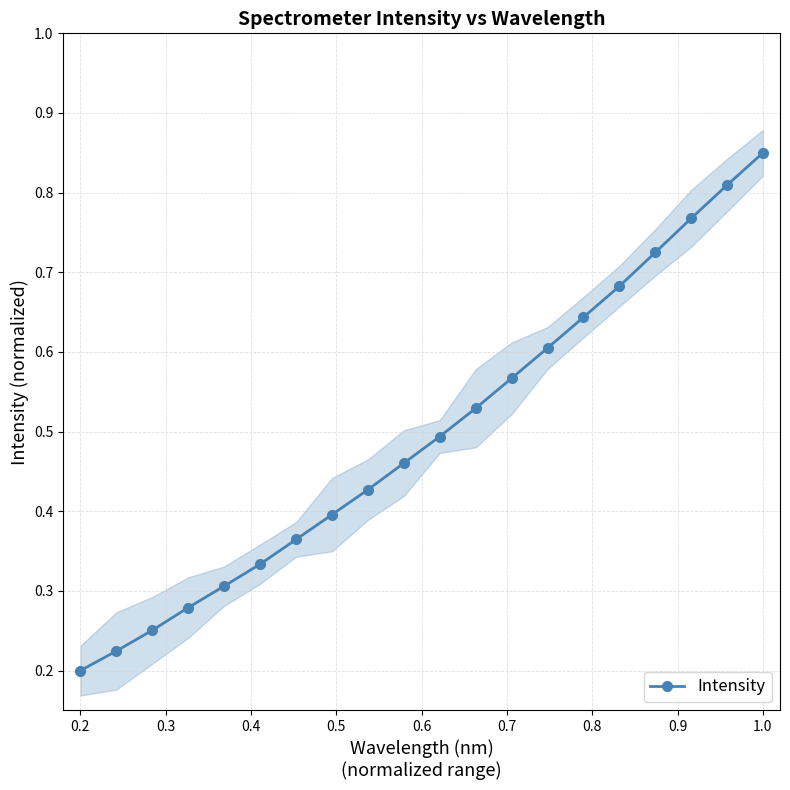

What is the difference between the maximum and minimum values?

0.7